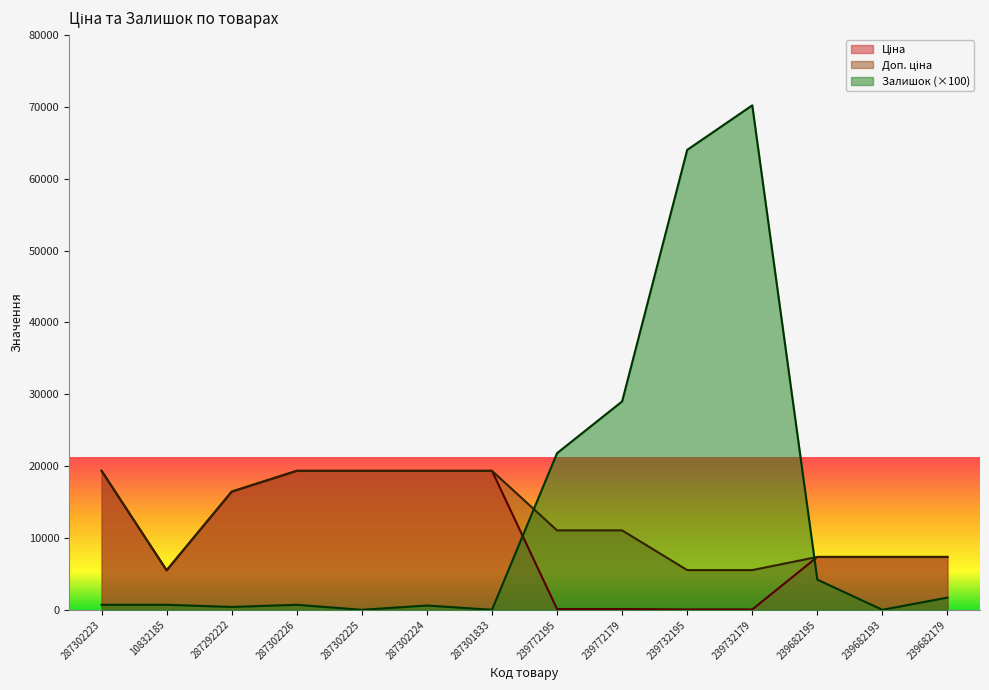

Which category has the lowest value in the Залишок series?

287302225